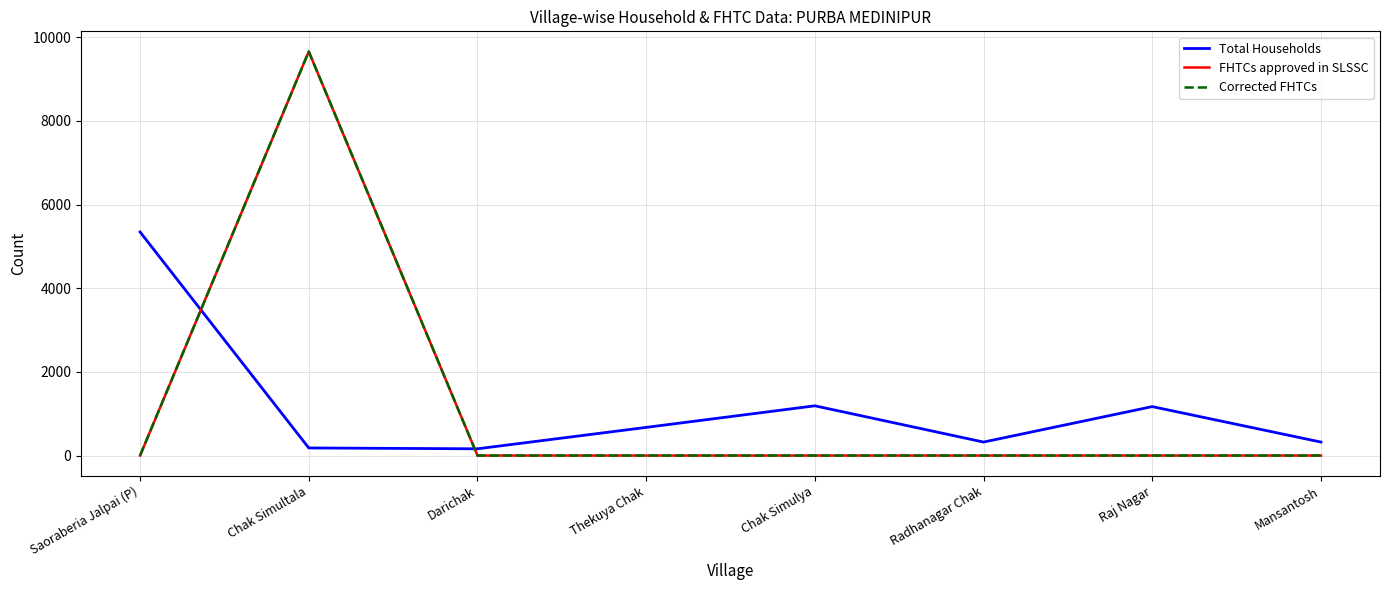

Is the value of Total Households at Thekuya Chak greater than the value of FHTCs approved in SLSSC at Radhanagar Chak?

Yes